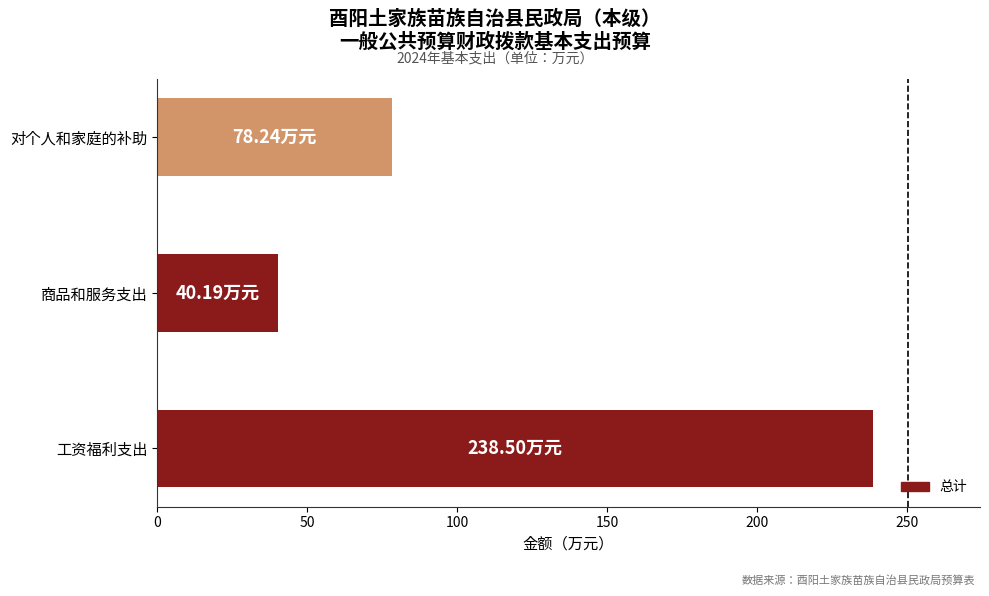

List the labels in order of value, smallest first.

商品和服务支出, 对个人和家庭的补助, 工资福利支出